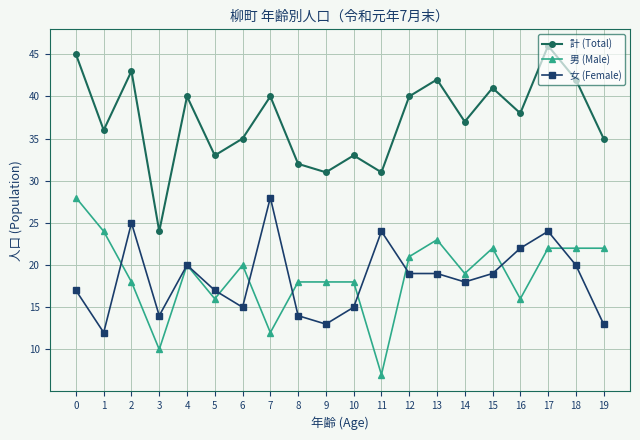

Is it true that 女 (Female) equals 5 at 9?

False